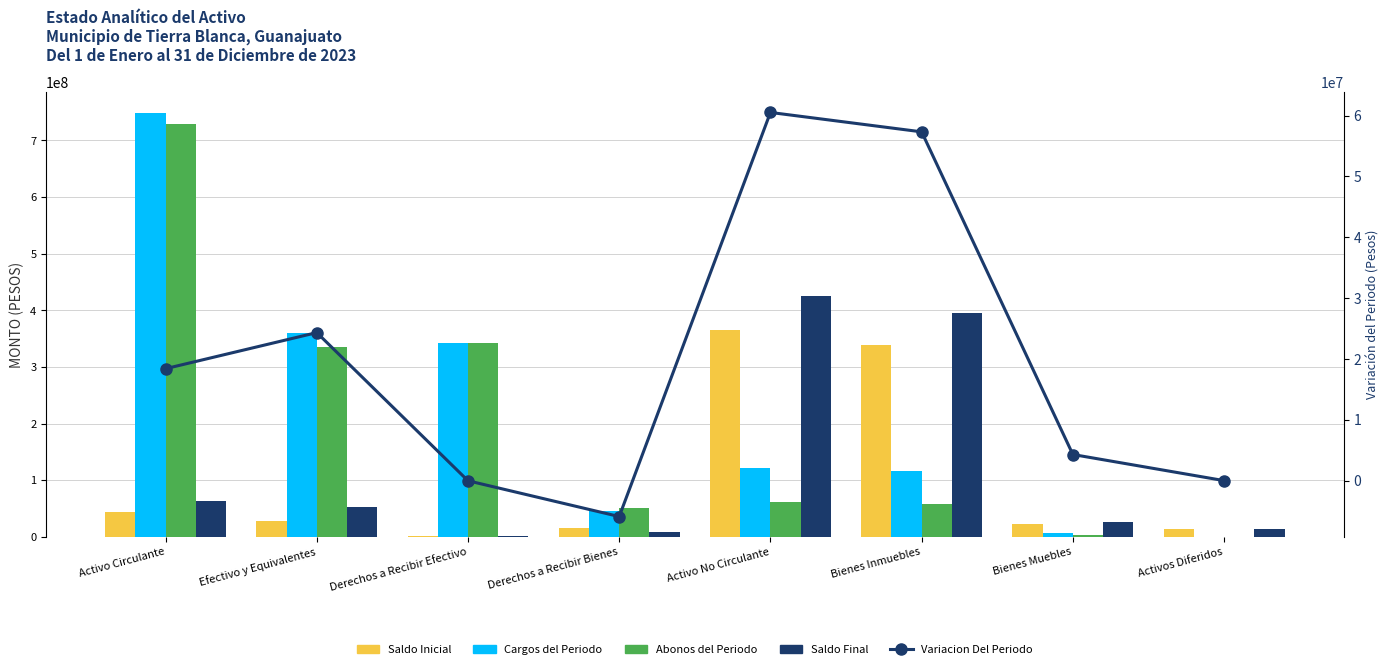

Does the chart contain stacked bars?

No